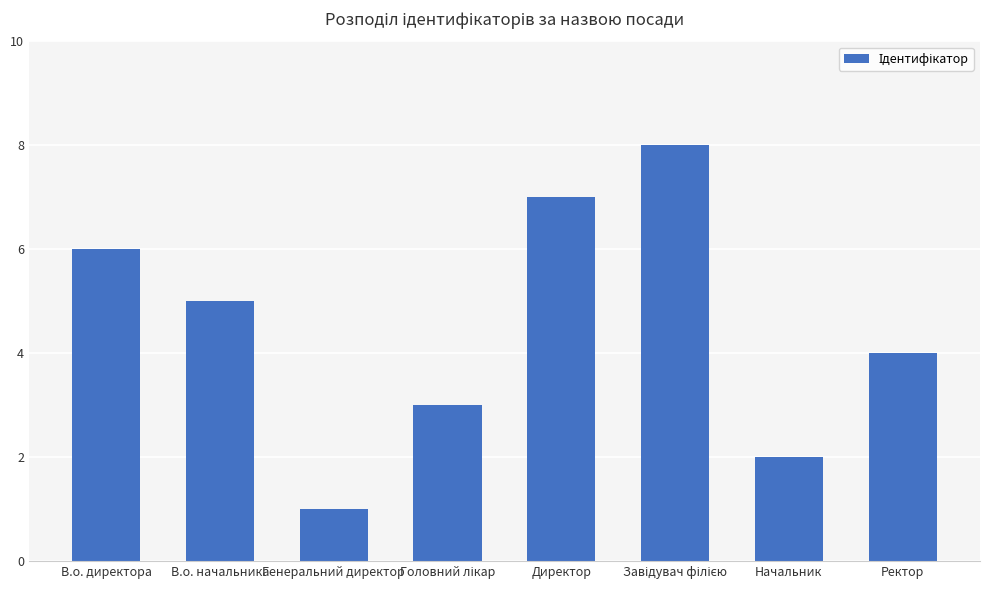

What is the greatest value displayed?

8